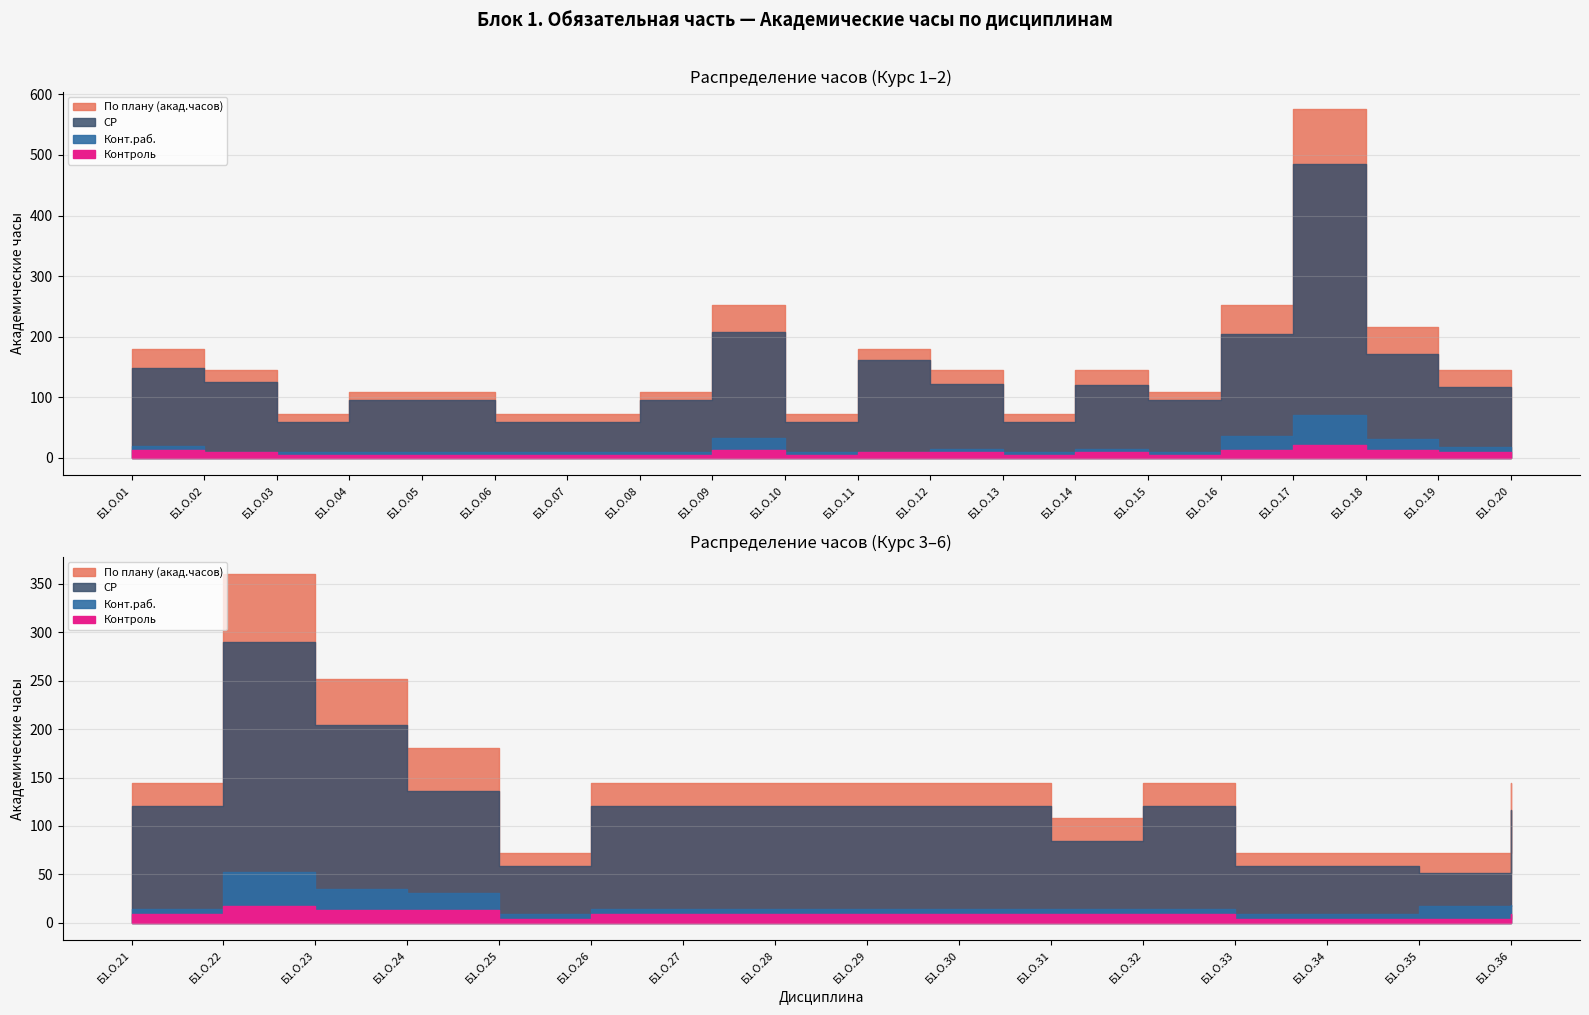

True or false: Конт.раб. has a value of 16 at Б1.О.04.

False